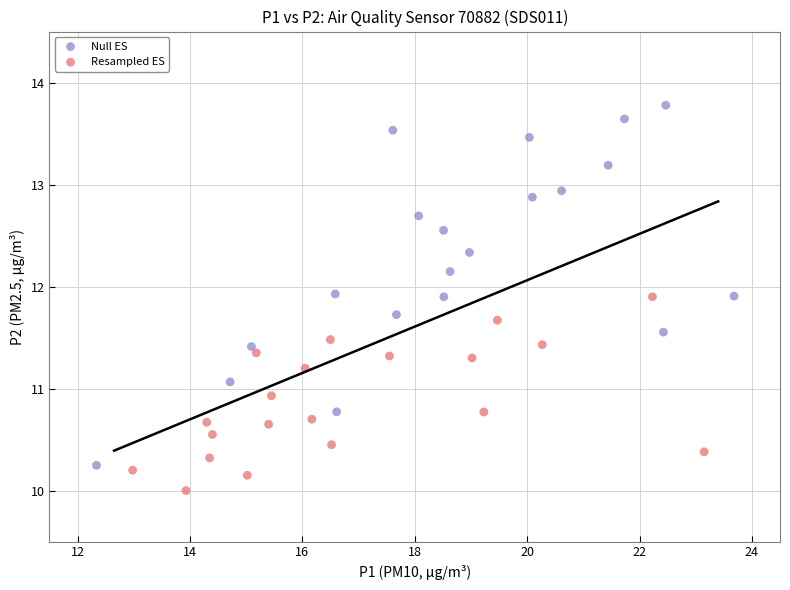

Which series has the widest spread of Y values?

Null ES